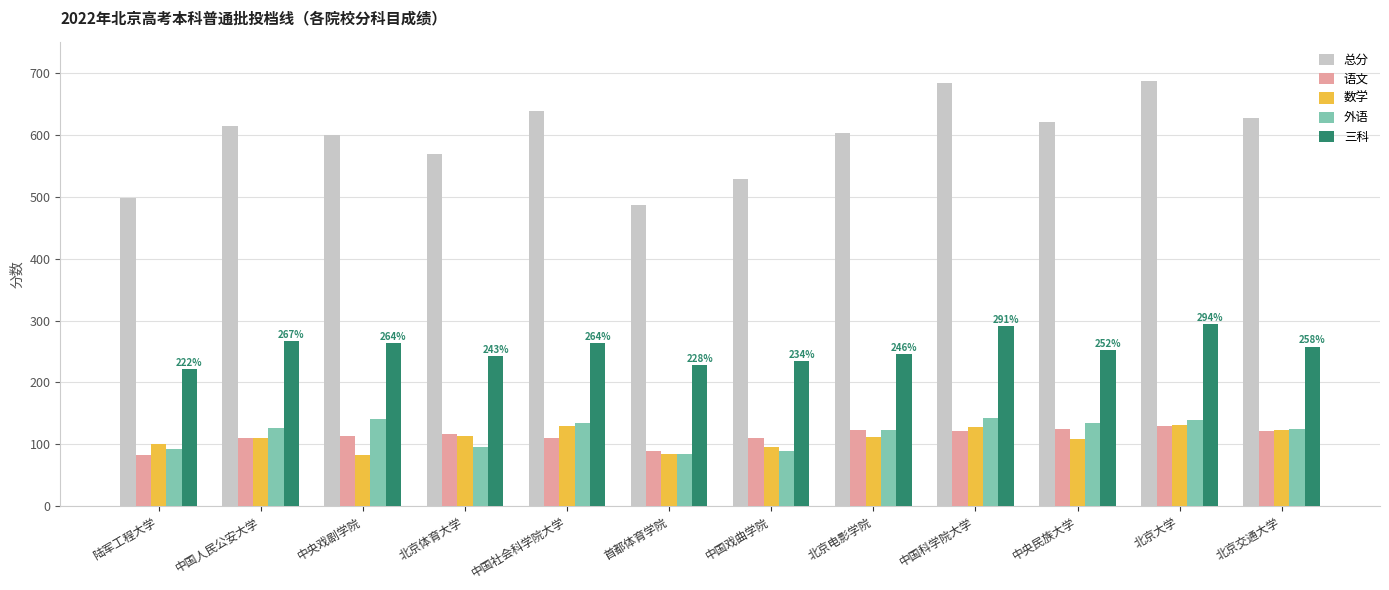

How many bars are there in each group?

5